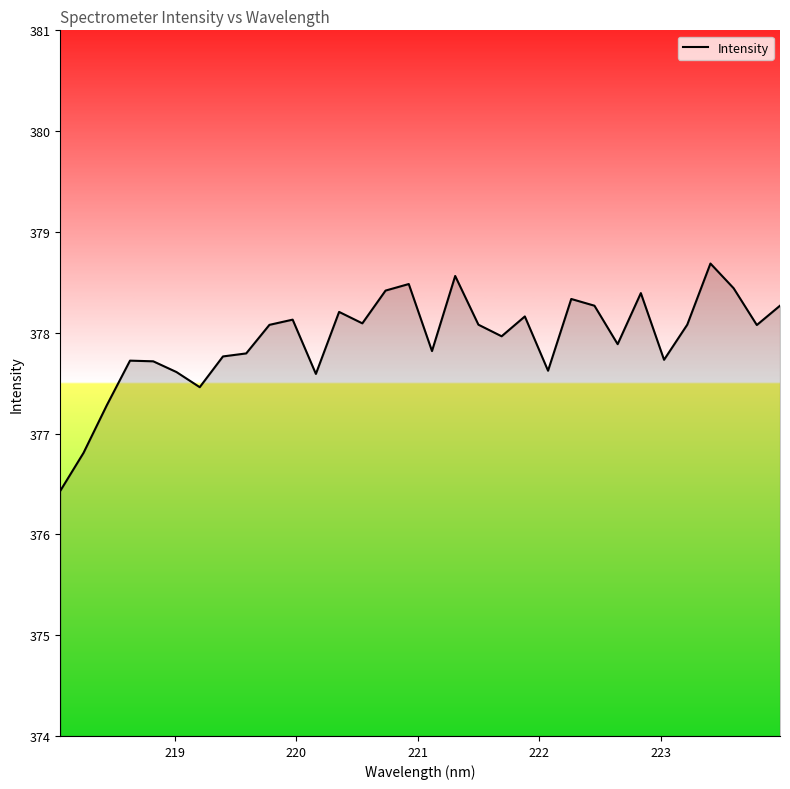

How many lines are shown in the chart?

1